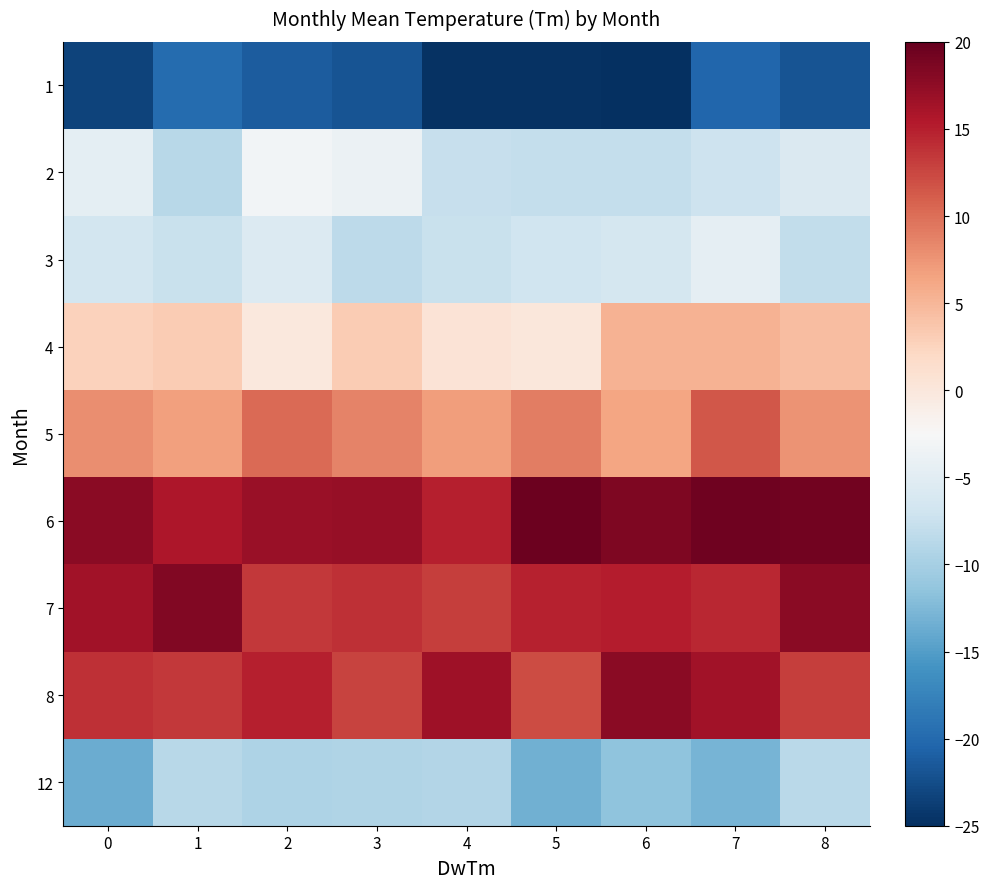

What is the difference between the highest and lowest values at 4?

41.3